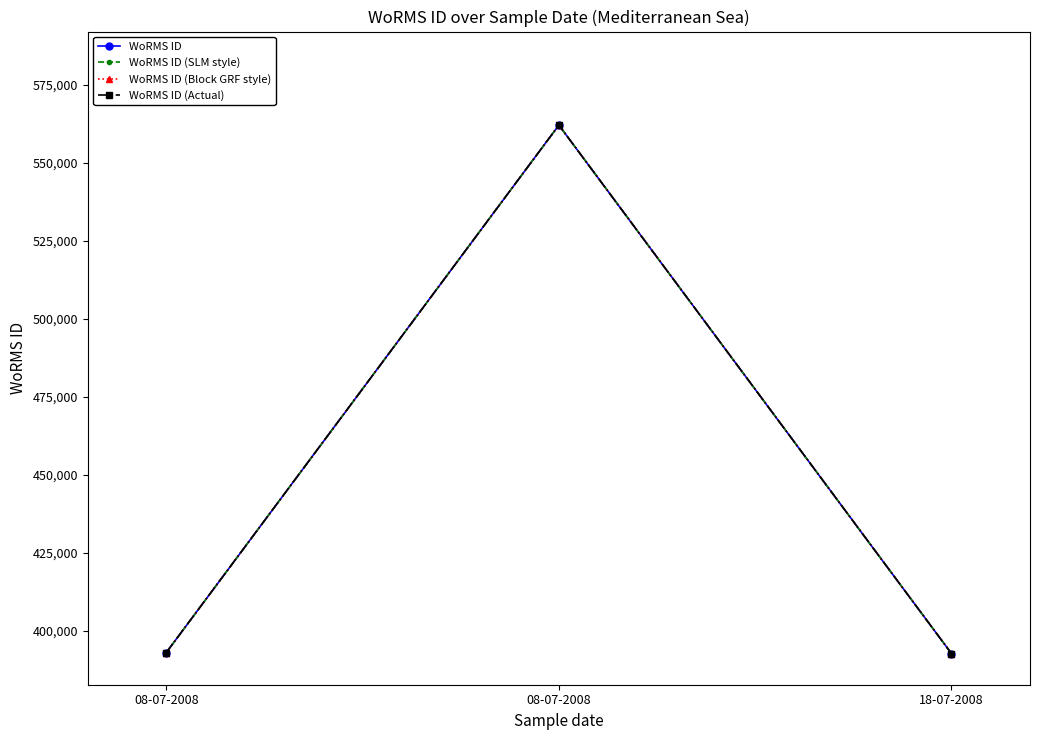

What is the approximate value of WoRMS ID at 18-07-2008?

392750